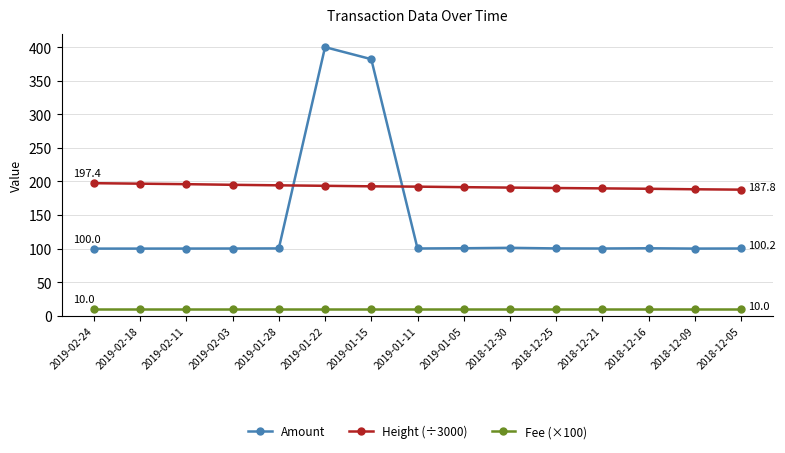

At which label is Amount closest to 250?

2019-01-15